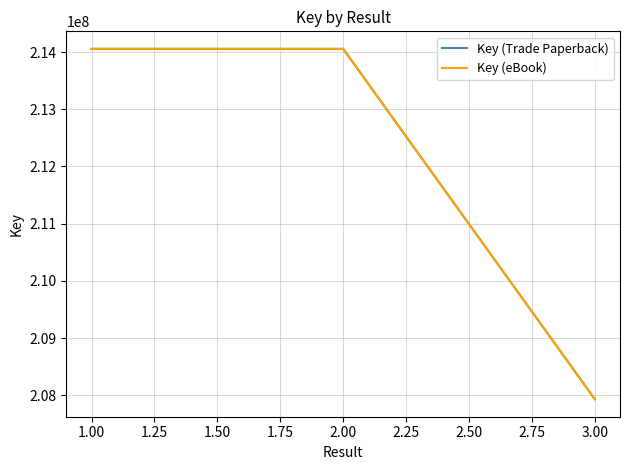

Does the chart display data point markers on the line(s)?

No